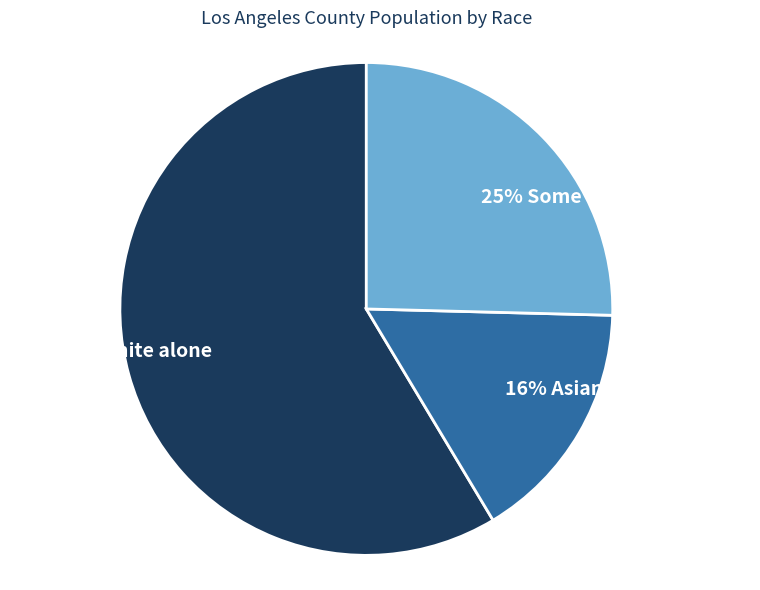

Is it true that 25% Some Other Race alone is 32% of the pie?

False